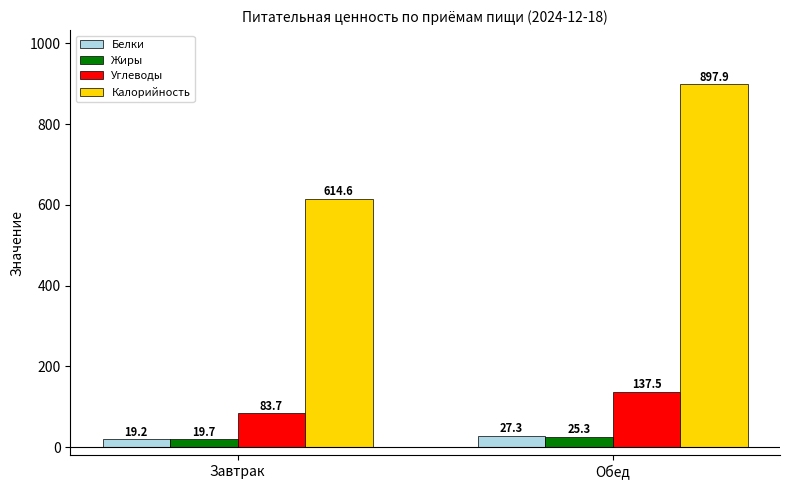

Reading left to right, transcribe all the data shown in this chart.

Белки: Завтрак=19.2	Обед=27.3
Жиры: Завтрак=19.7	Обед=25.3
Углеводы: Завтрак=83.7	Обед=137.5
Калорийность: Завтрак=614.6	Обед=897.9